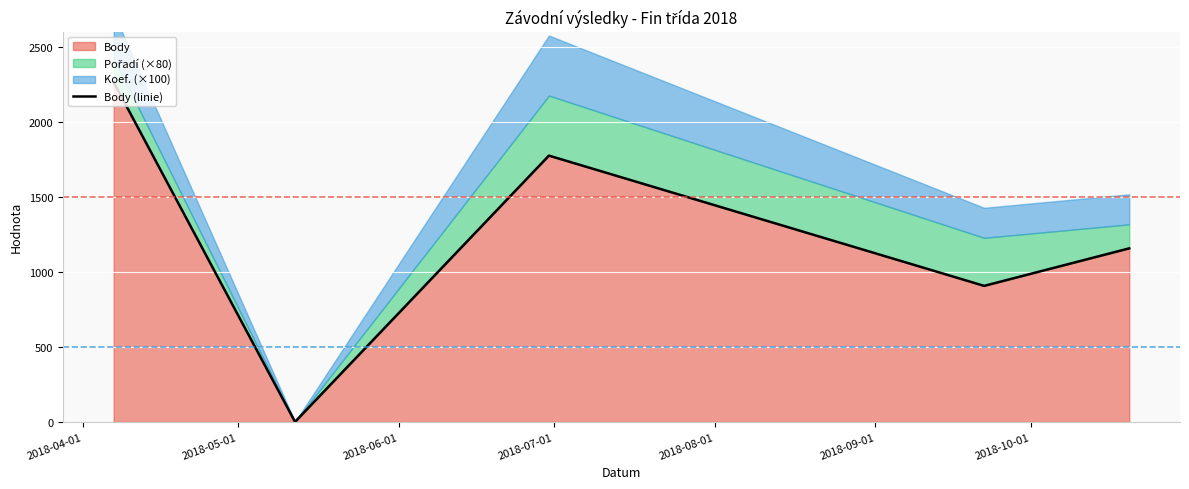

True or false: the data shows 491 at 2018-06-01.

False